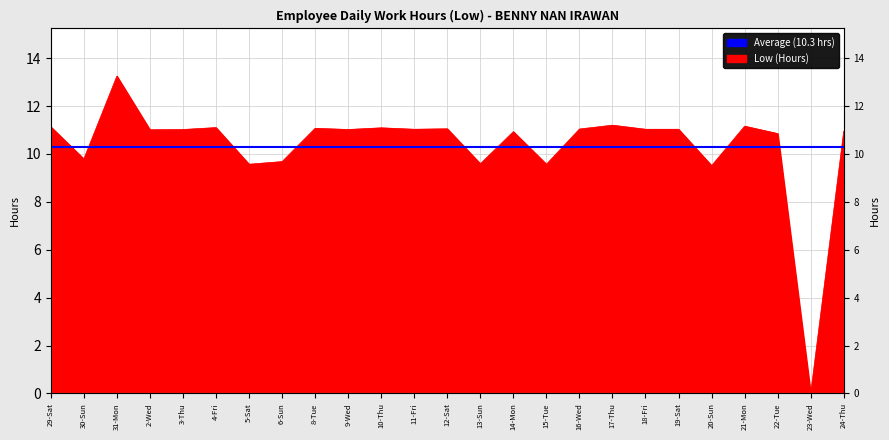

List the labels in order of value, smallest first.

23-Wed, 20-Sun, 5-Sat, 15-Tue, 13-Sun, 6-Sun, 30-Sun, 22-Tue, 14-Mon, 24-Thu, 2-Wed, 3-Thu, 9-Wed, 11-Fri, 18-Fri, 19-Sat, 16-Wed, 12-Sat, 8-Tue, 10-Thu, 4-Fri, 29-Sat, 21-Mon, 17-Thu, 31-Mon